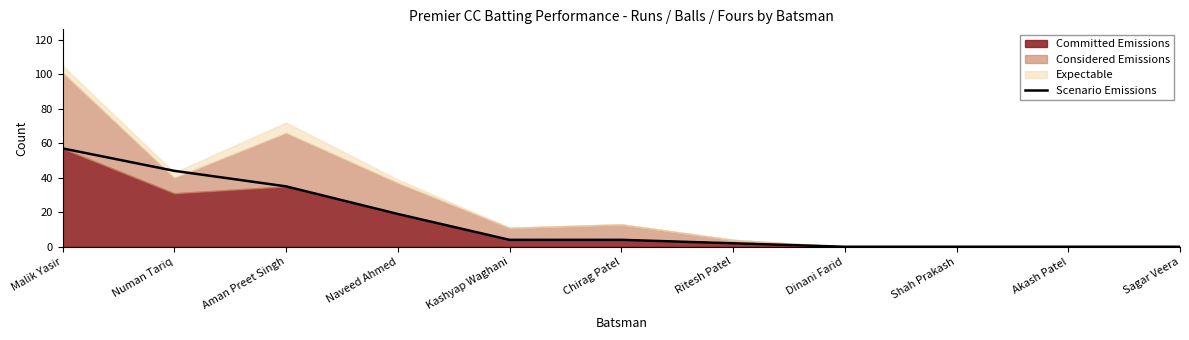

Read the Scenario Emissions value at Numan Tariq.

44